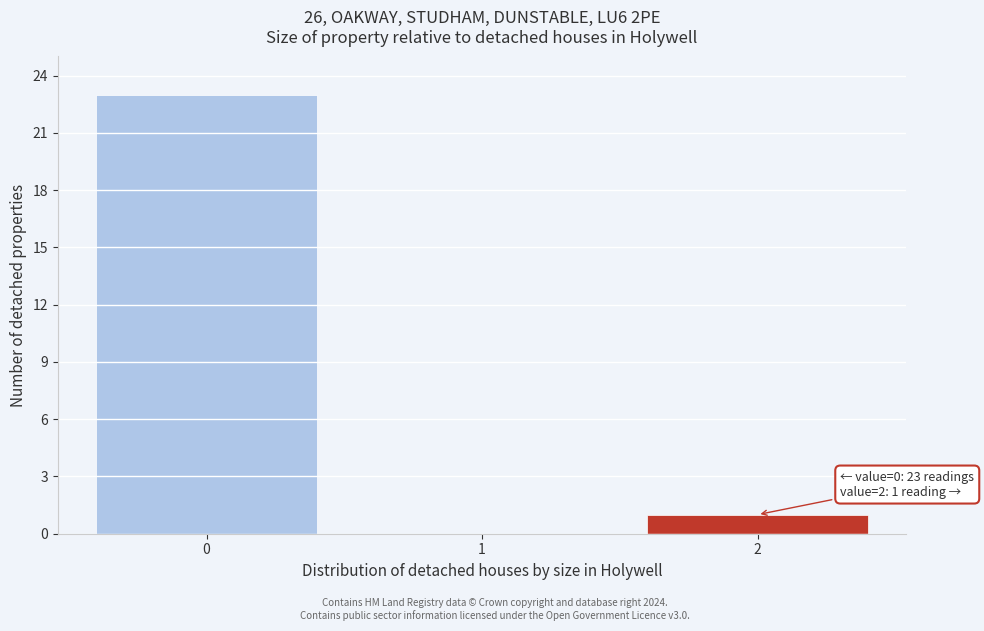

Over which range of the x-axis is the bar tallest?

-0.5 to 0.5